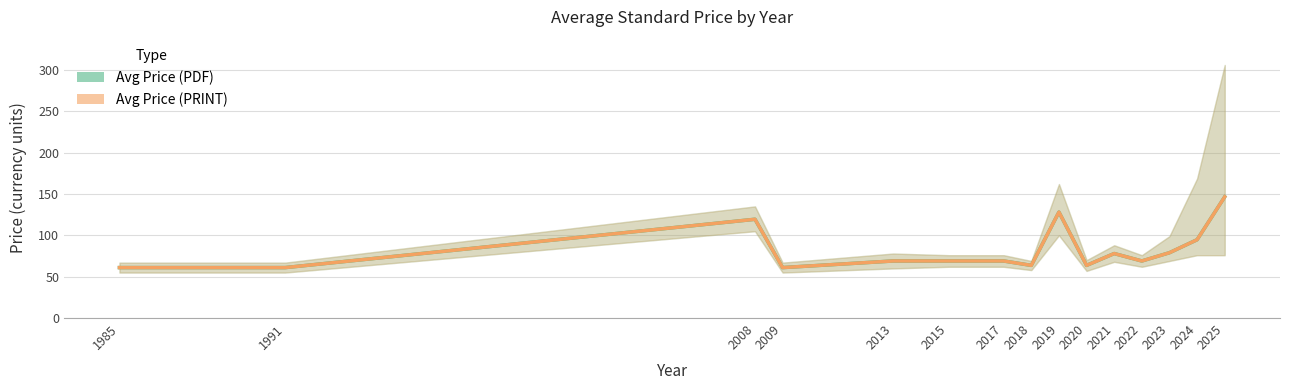

Which series has the largest range (max minus min)?

Avg Price (PDF)